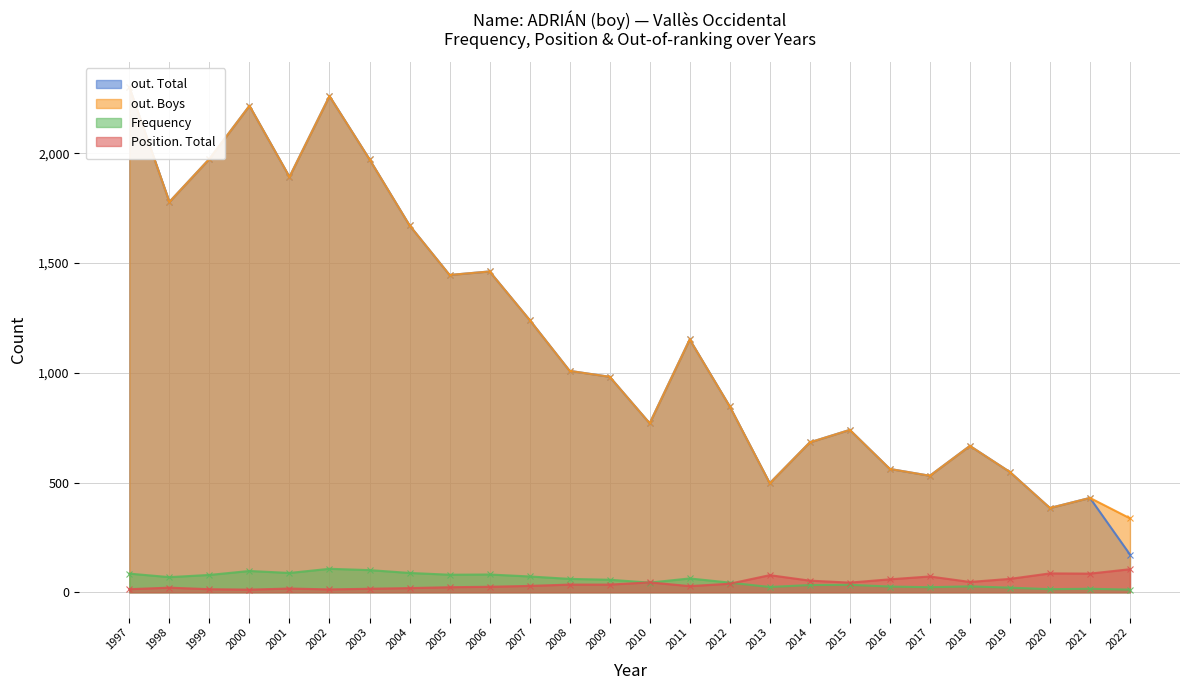

At which category is the sum across all series the highest?

1997